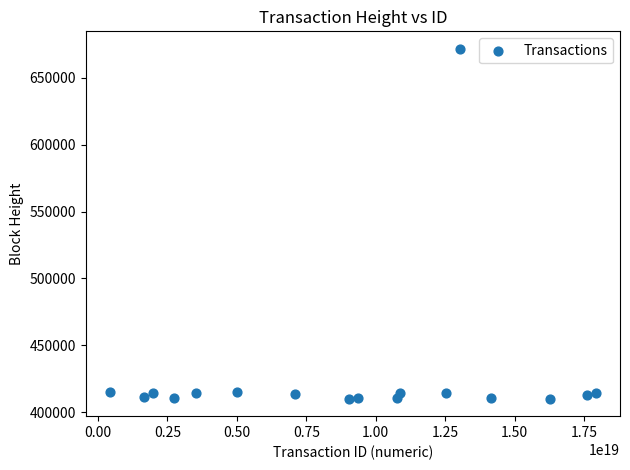

What is the range of Y values (max minus min)?

261749